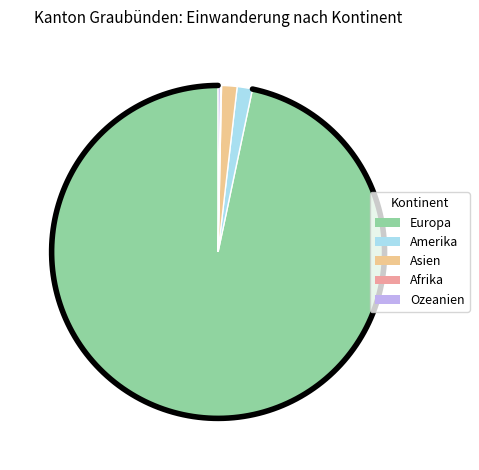

To the nearest percent, what percentage of the pie is Amerika?

1%